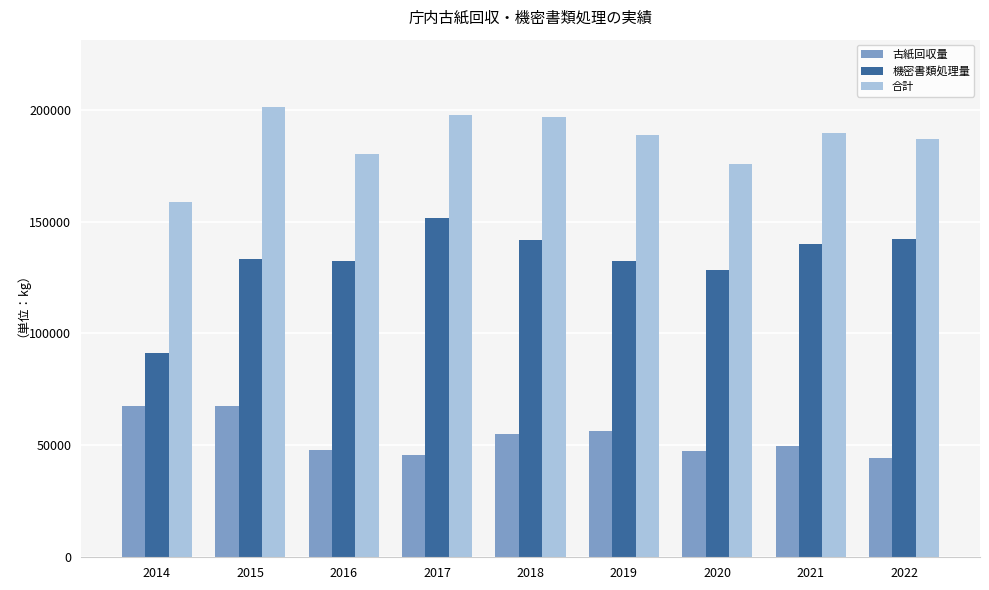

How many groups of bars are there?

9